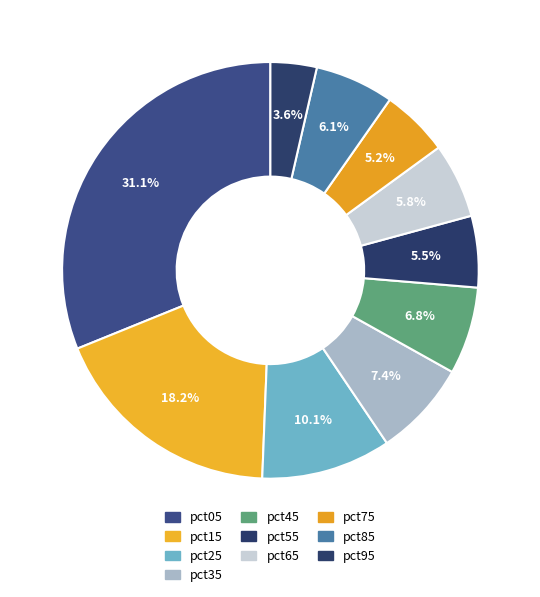

Is it true that pct15 is 18% of the pie?

True